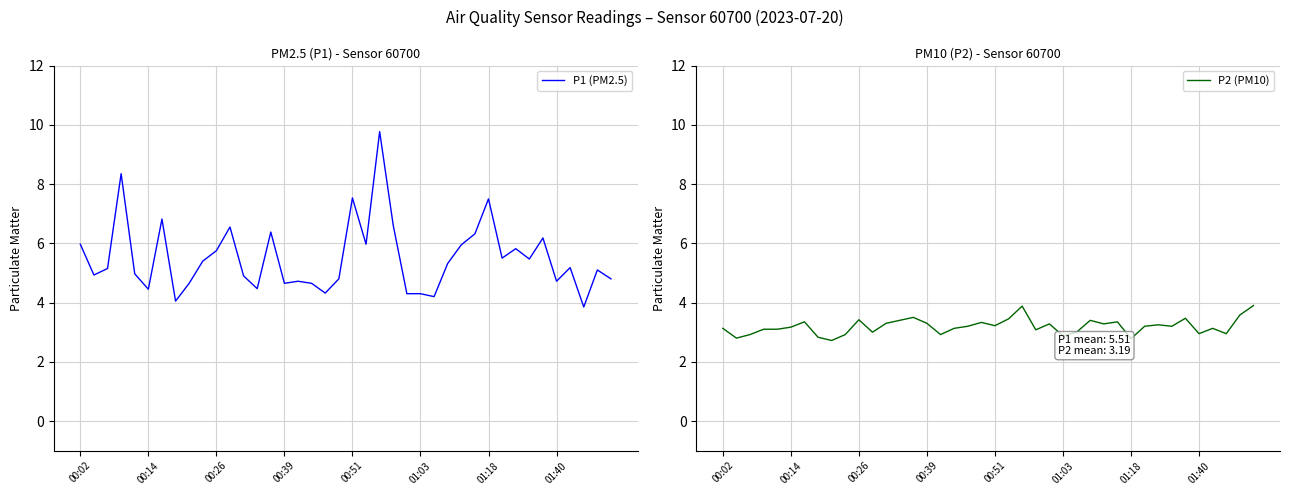

How many data points does each series have?

40